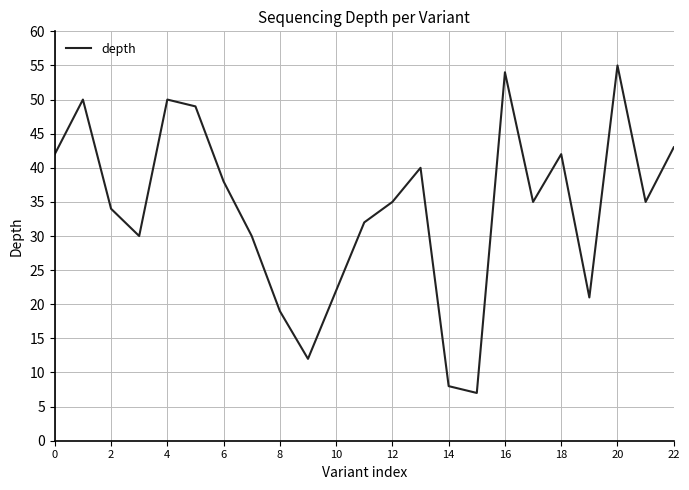

What is the maximum value shown in the chart?

55